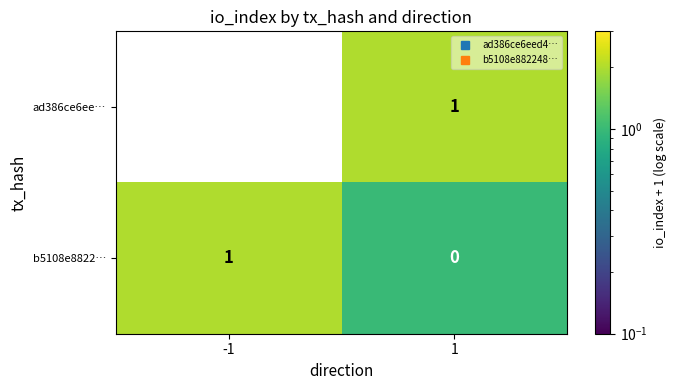

At -1, list the series in order from largest to smallest.

b5108e8822…, ad386ce6ee…